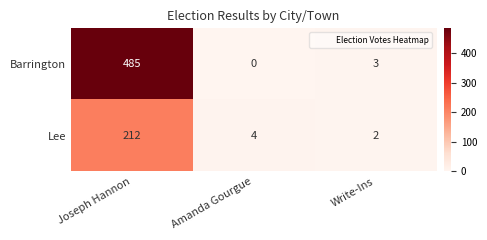

What is the sum of the Lee values at Joseph Hannon and Write-Ins?

214